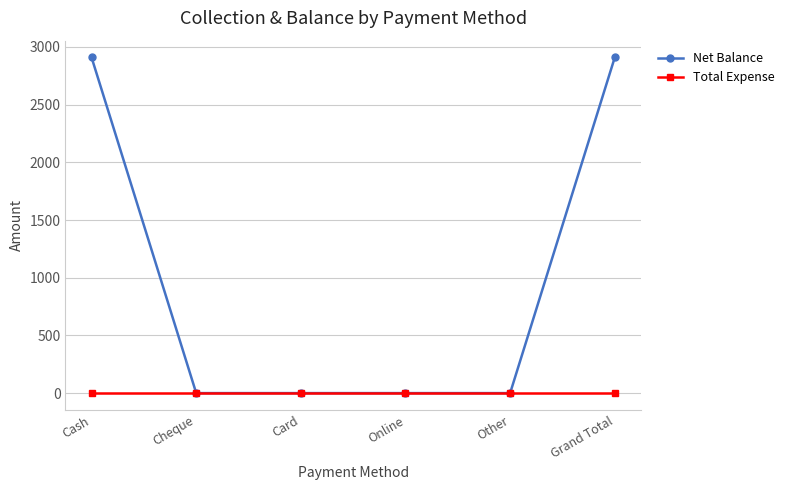

List the series in order of their peak value, highest first.

Net Balance, Total Expense